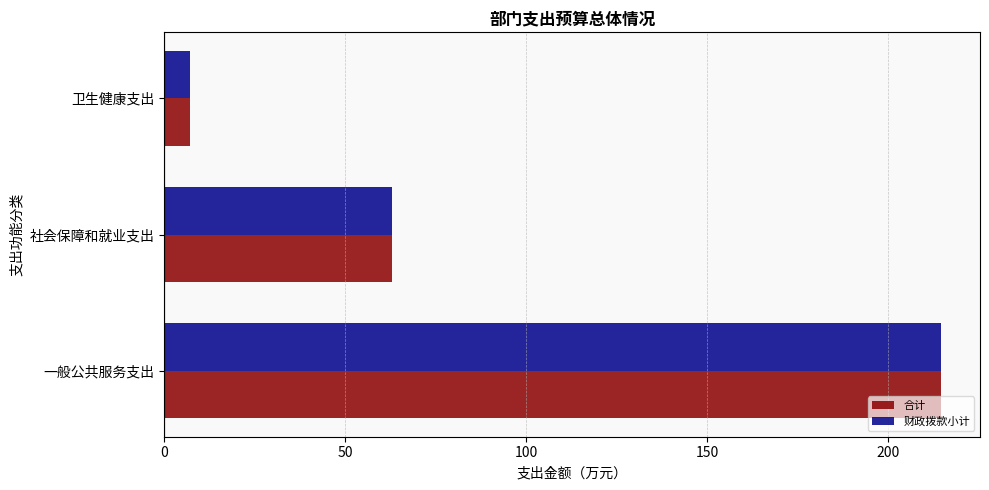

List the labels in order of 财政拨款小计 value, smallest first.

卫生健康支出, 社会保障和就业支出, 一般公共服务支出